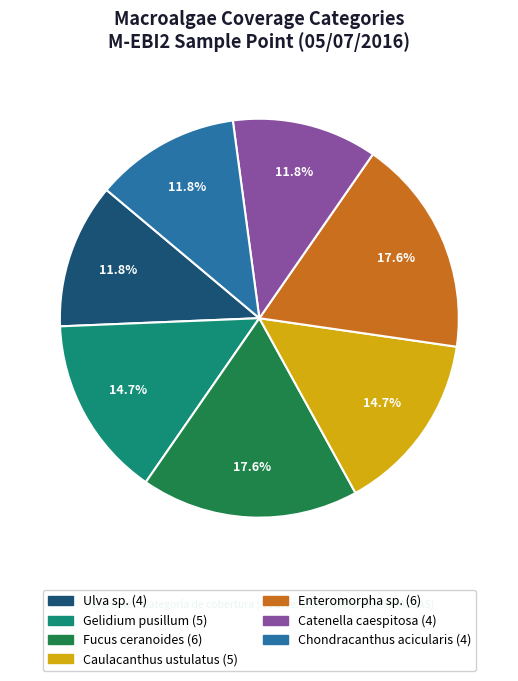

To the nearest percent, what percentage of the pie is Catenella caespitosa?

12%